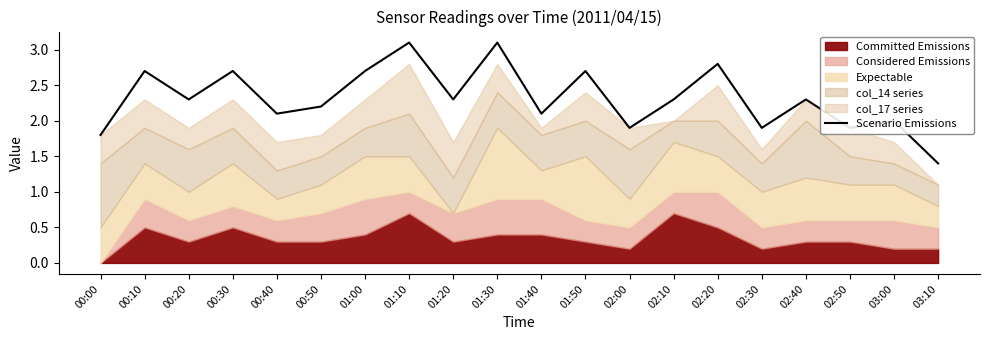

What is the difference between the maximum and minimum values?

1.7